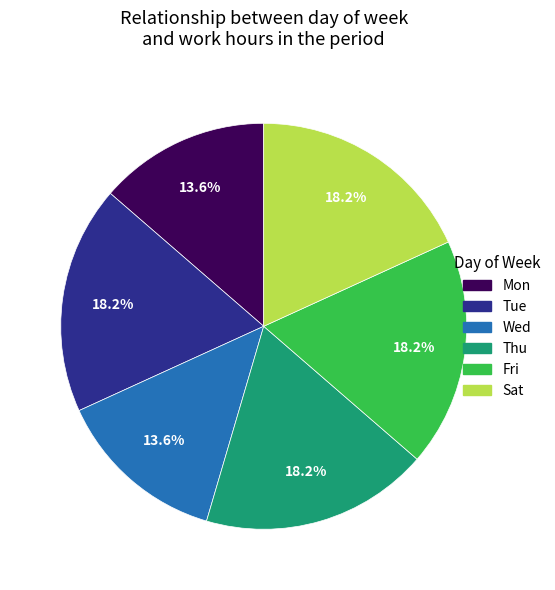

Does any single category account for the majority?

No